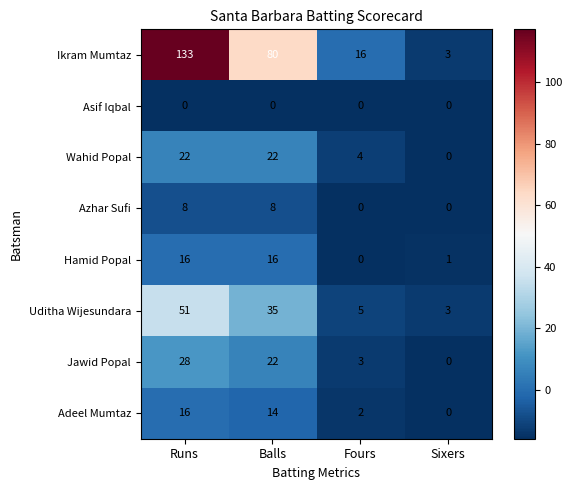

Which category has the highest value across all series?

Runs